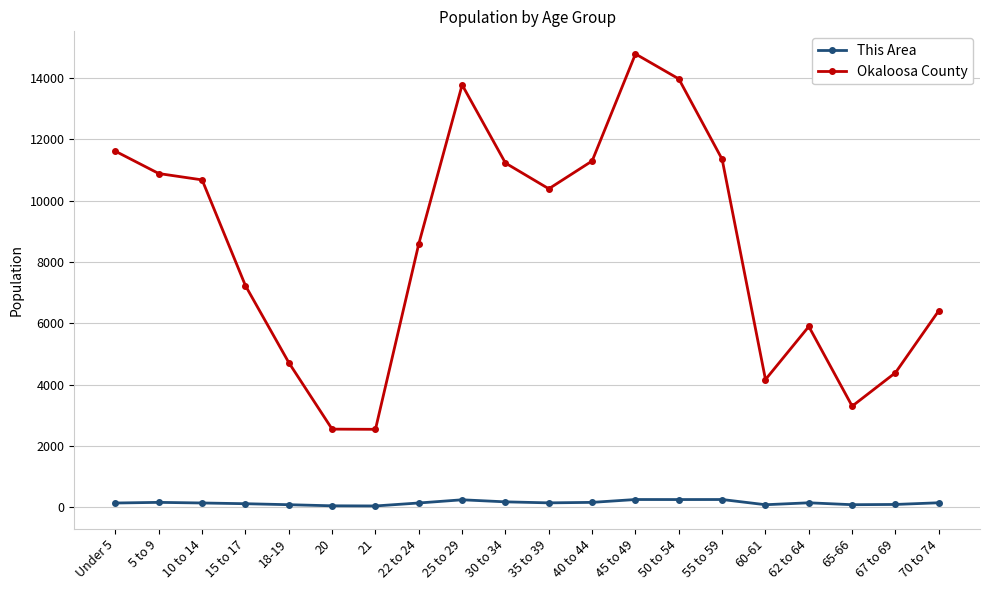

How many lines are shown in the chart?

2